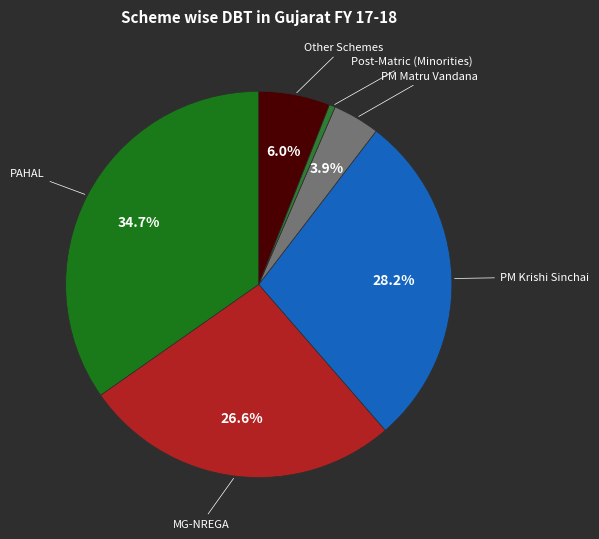

Is there any slice that represents more than half of the pie?

No